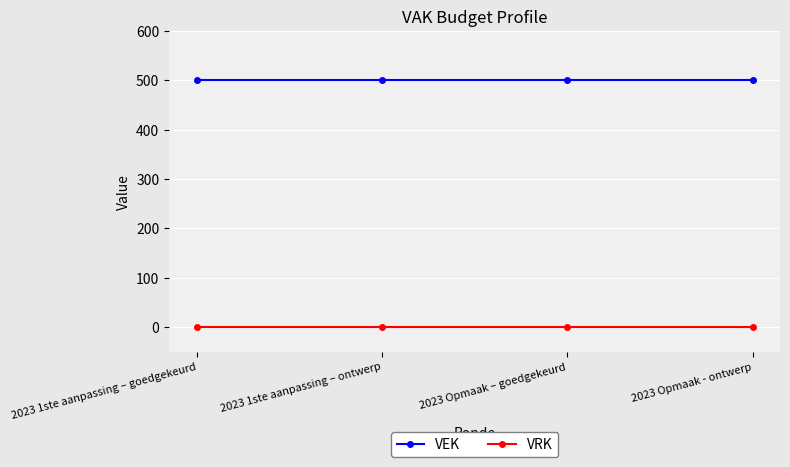

Rank the series by their maximum value, from lowest to highest.

VRK, VEK